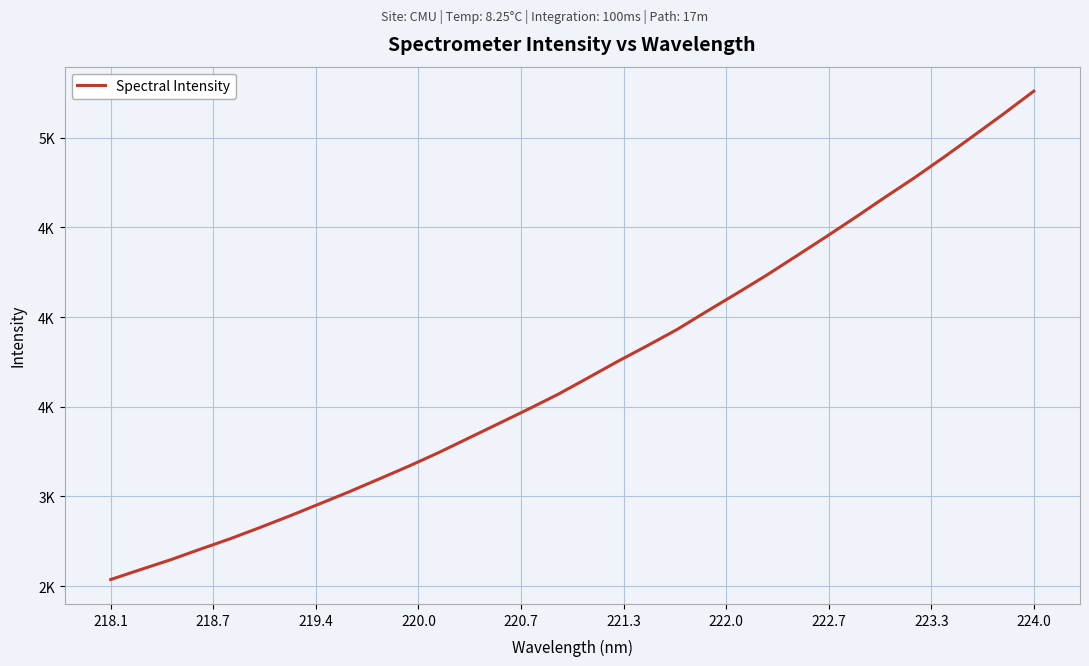

Does the chart have visible grid lines?

Yes